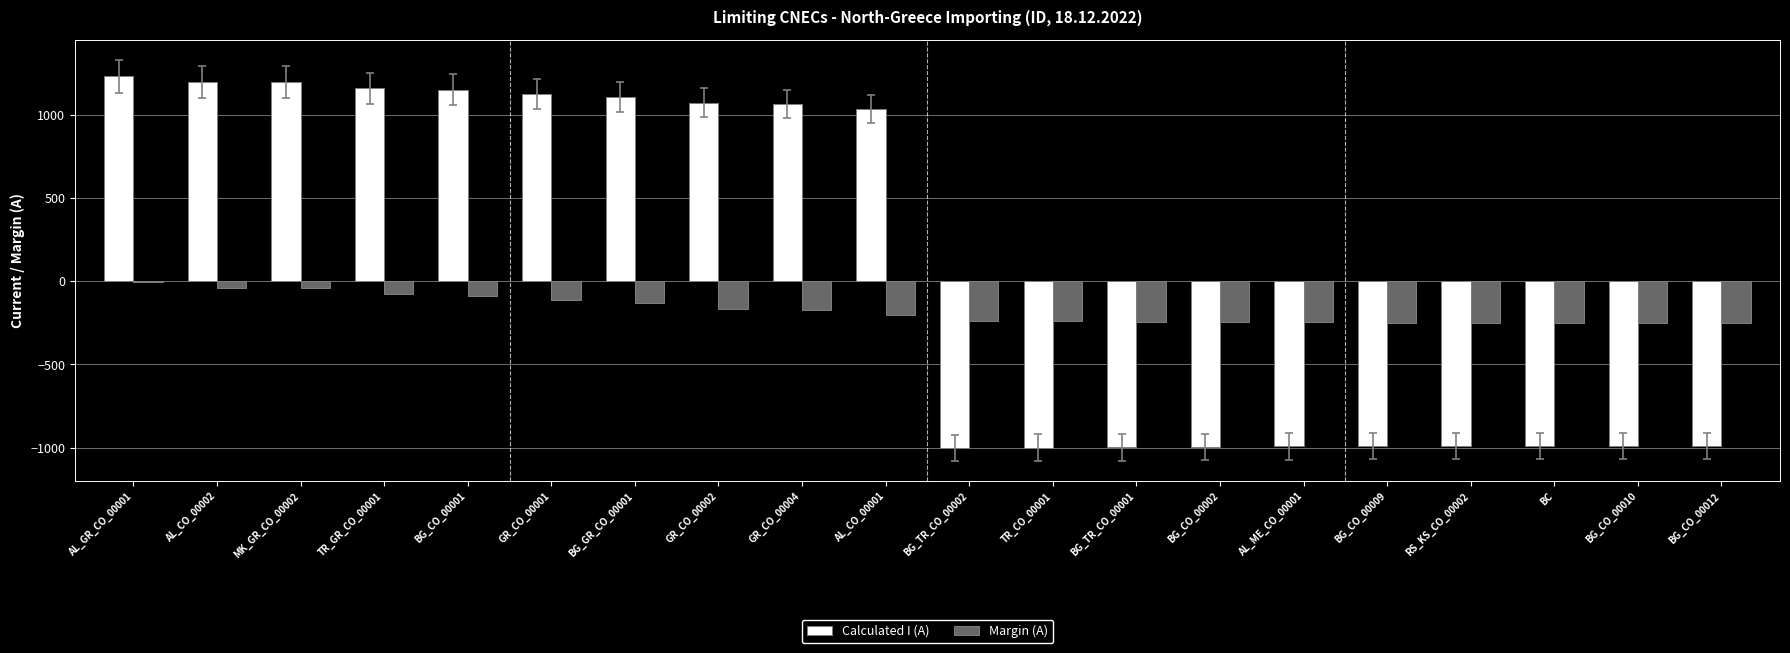

At which category is the sum across all series the highest?

AL_GR_CO_00001